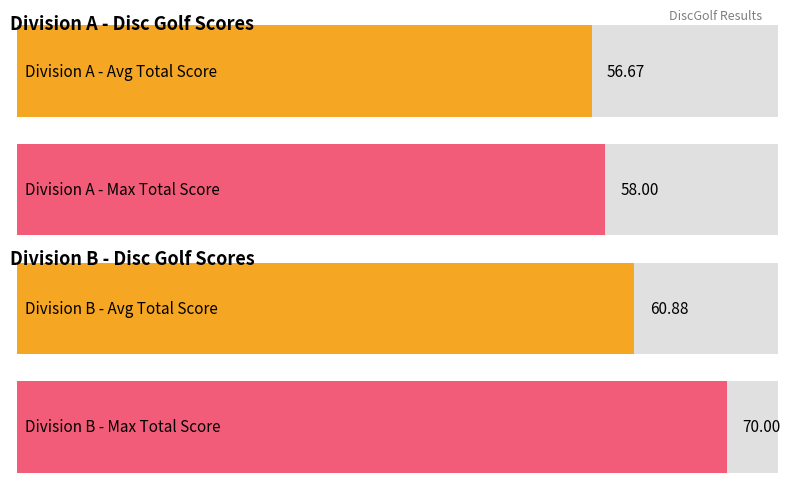

Does the chart contain any negative values?

No